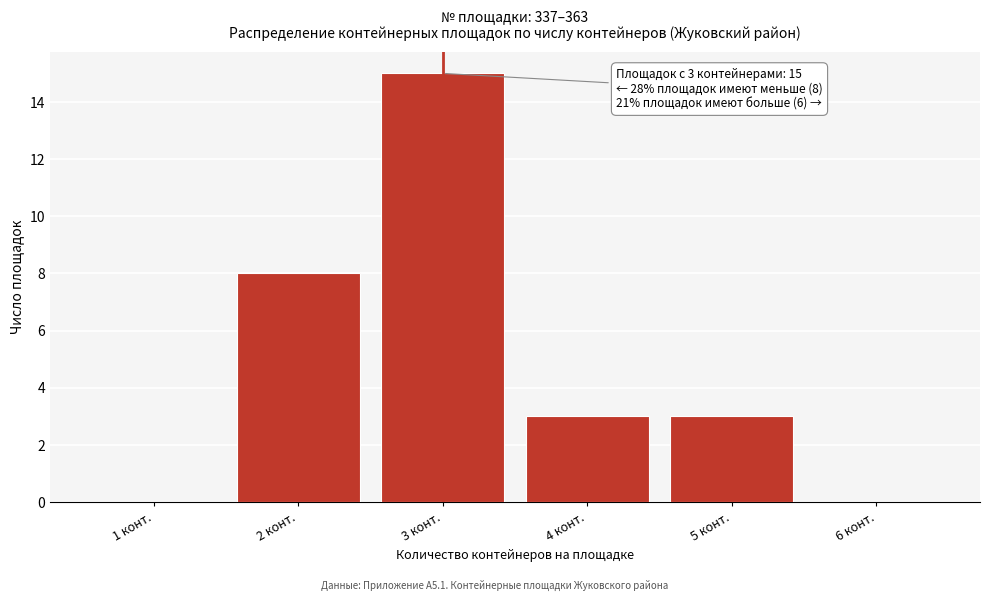

Which range on the x-axis has the tallest bar?

2.5 to 3.5